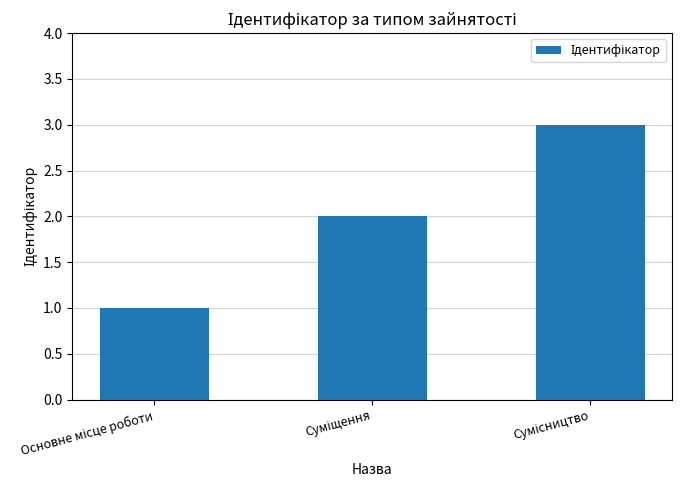

What is the greatest value displayed?

3